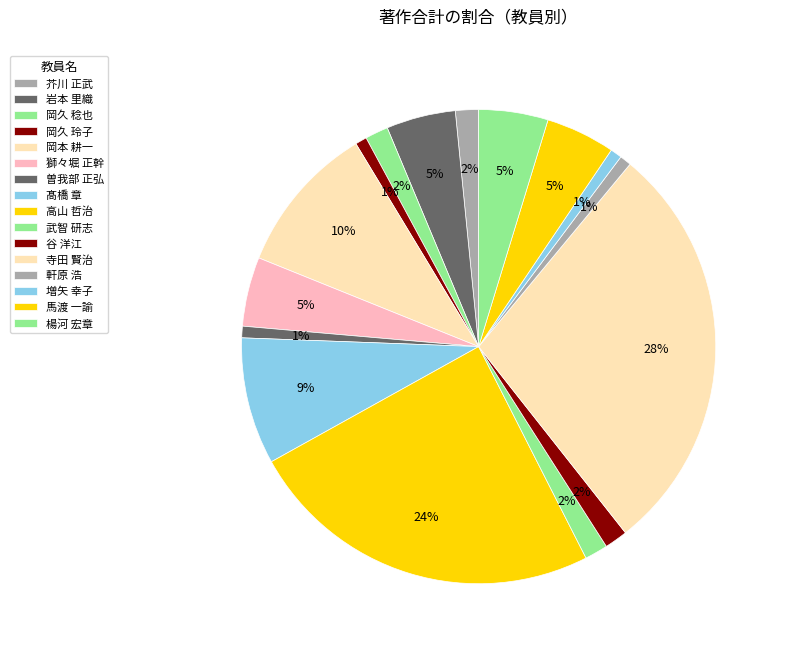

Between 寺田 賢治 and 武智 研志, which is larger?

寺田 賢治